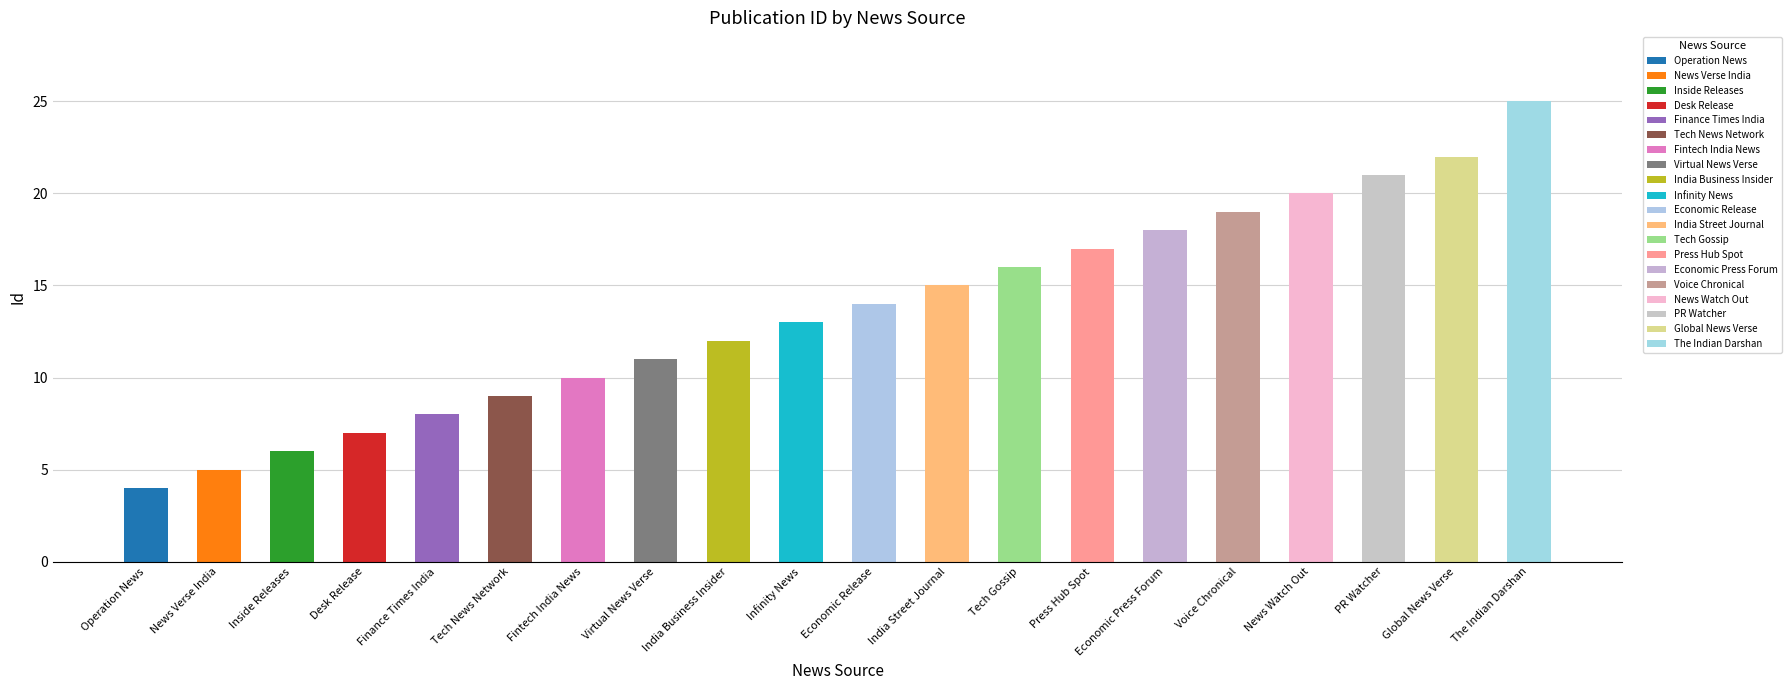

Which category has the highest value across all series?

The Indian Darshan